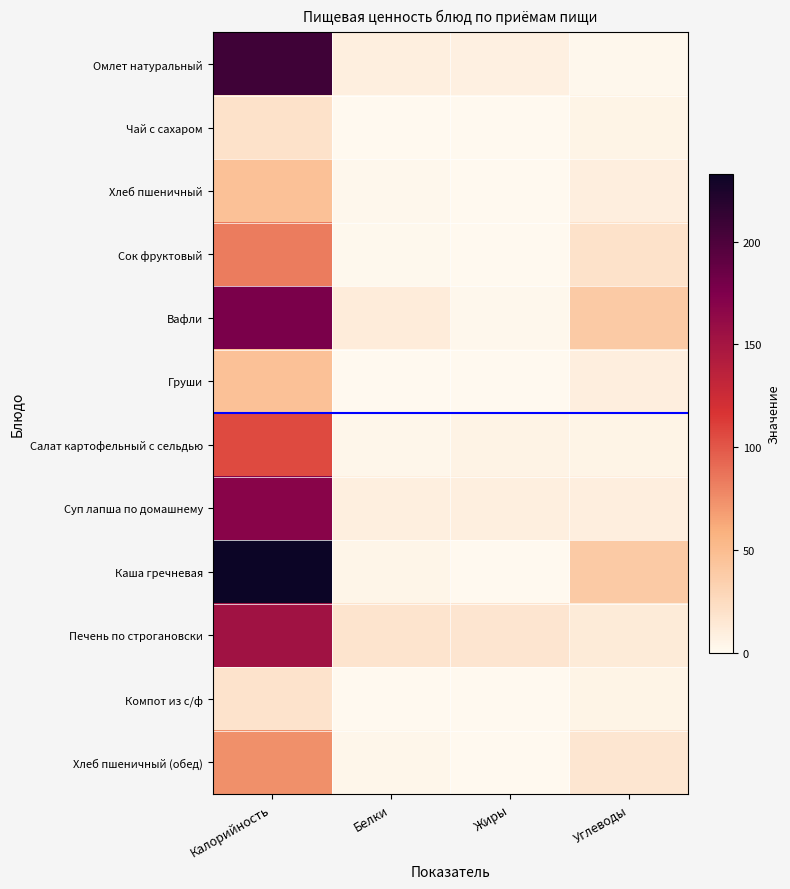

How many categories are shown in the chart?

4